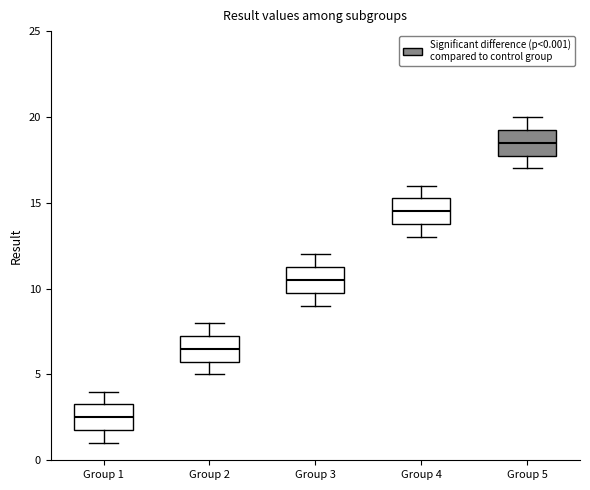

Reading left to right, transcribe this box plot: for each box, give where its median line is, the range the box spans, and where its two whiskers end, as read against the y-axis. The values are not printed on the chart, so give them approximately, as read against the axis.

Group 1: median 2.5, box 2.0 to 3.5, whiskers 1.0 to 4.0
Group 2: median 6.5, box 6.0 to 7.5, whiskers 5.0 to 8.0
Group 3: median 10.5, box 10.0 to 11.5, whiskers 9.0 to 12.0
Group 4: median 14.5, box 14.0 to 15.5, whiskers 13.0 to 16.0
Group 5: median 18.5, box 18.0 to 19.5, whiskers 17.0 to 20.0